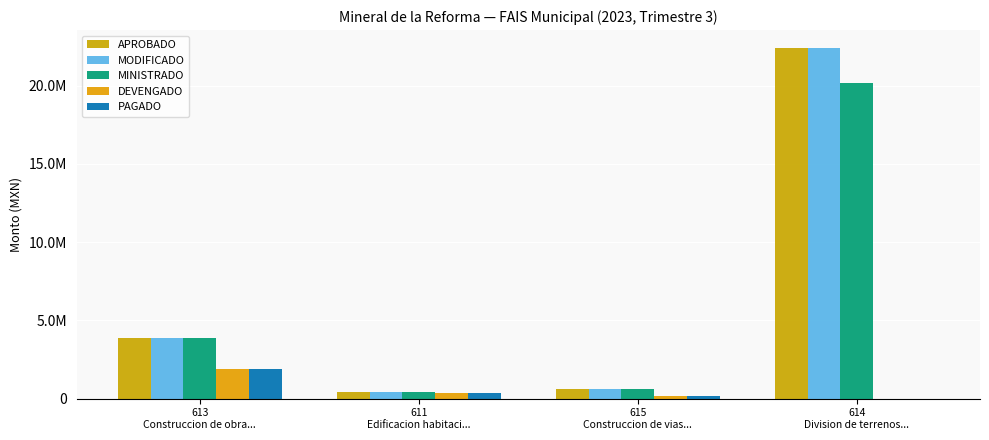

True or false: MODIFICADO has a value of 1209759.0 at 613
Construccion de obra....

False